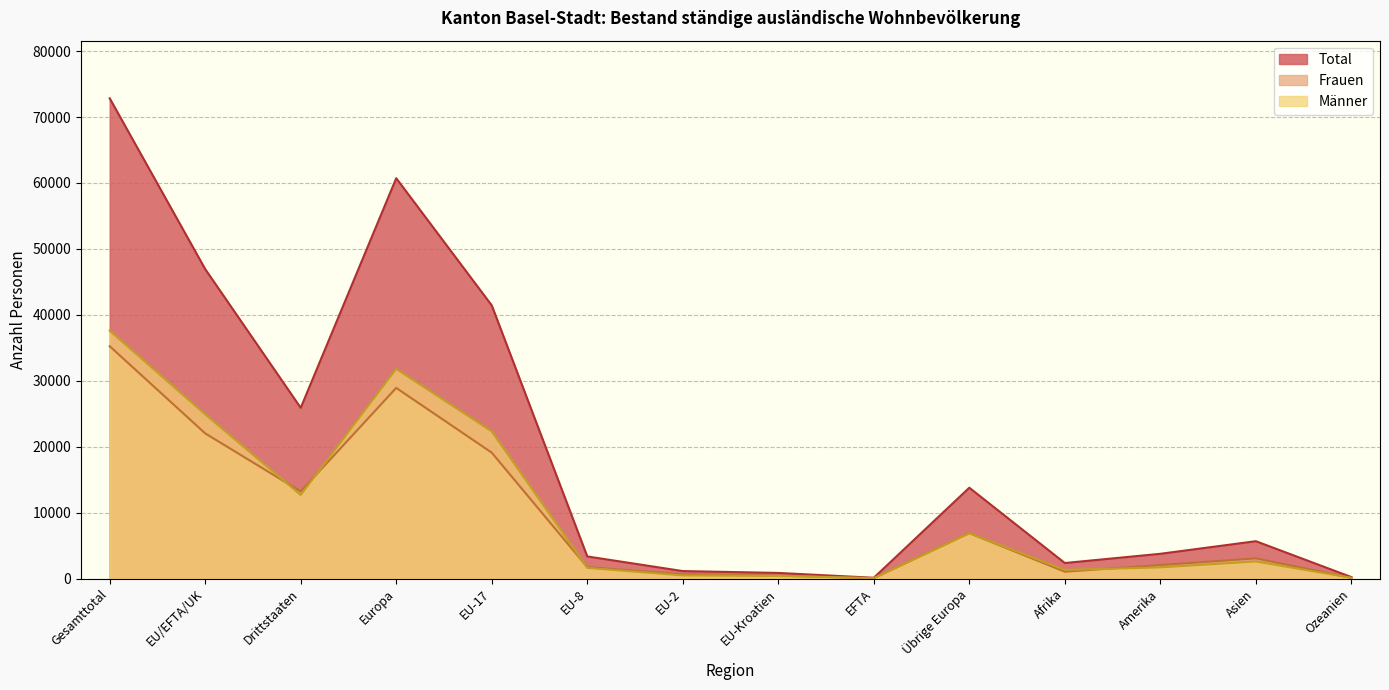

How many data points in Frauen are less than 3074?

7